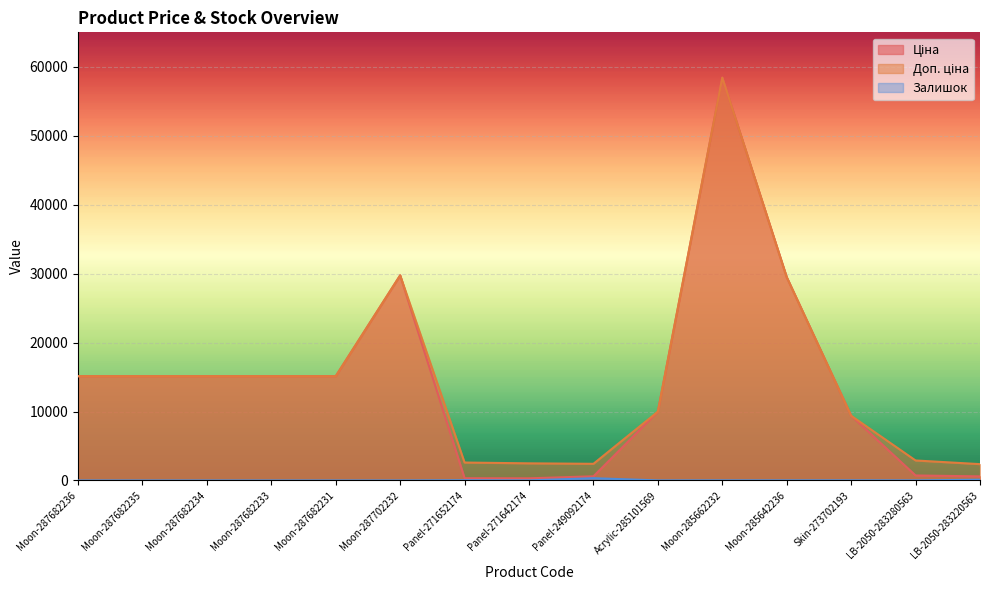

What position from the right is Acrylic-285101569?

6